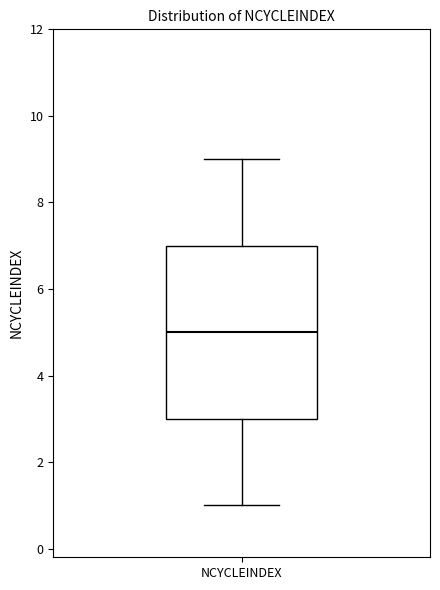

Where does the lower whisker of the box for NCYCLEINDEX end on the y-axis? The values are not printed on the chart, so give them approximately, as read against the axis.

1